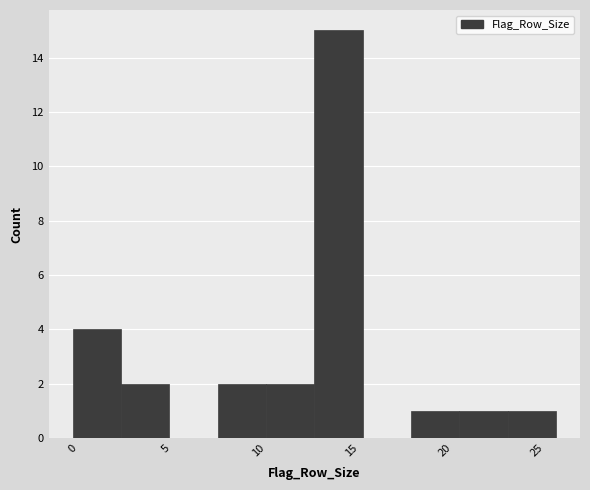

What is the height of the bar covering 18.2 to 20.8 on the x-axis? Neither the bar edges nor the heights are printed on the chart, so give them approximately, as read against the axes.

1